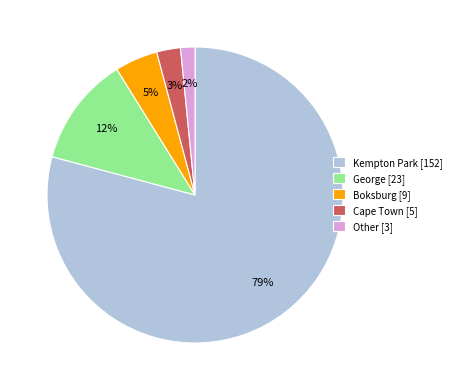

Which has a higher value, Other or Cape Town?

Cape Town